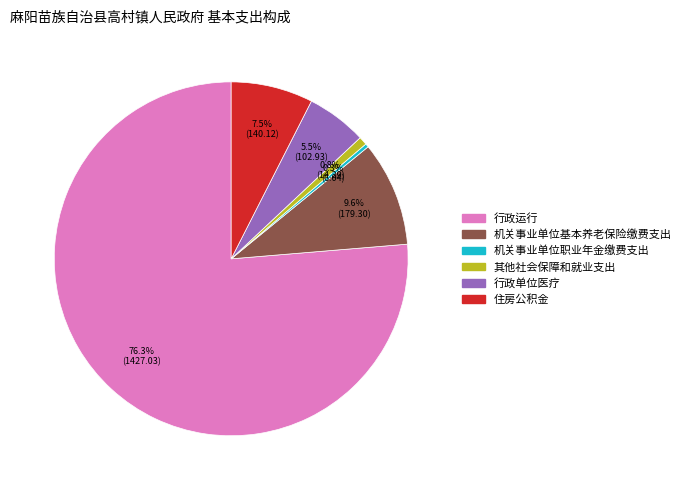

Is it true that 机关事业单位职业年金缴费支出 is 8% of the pie?

False